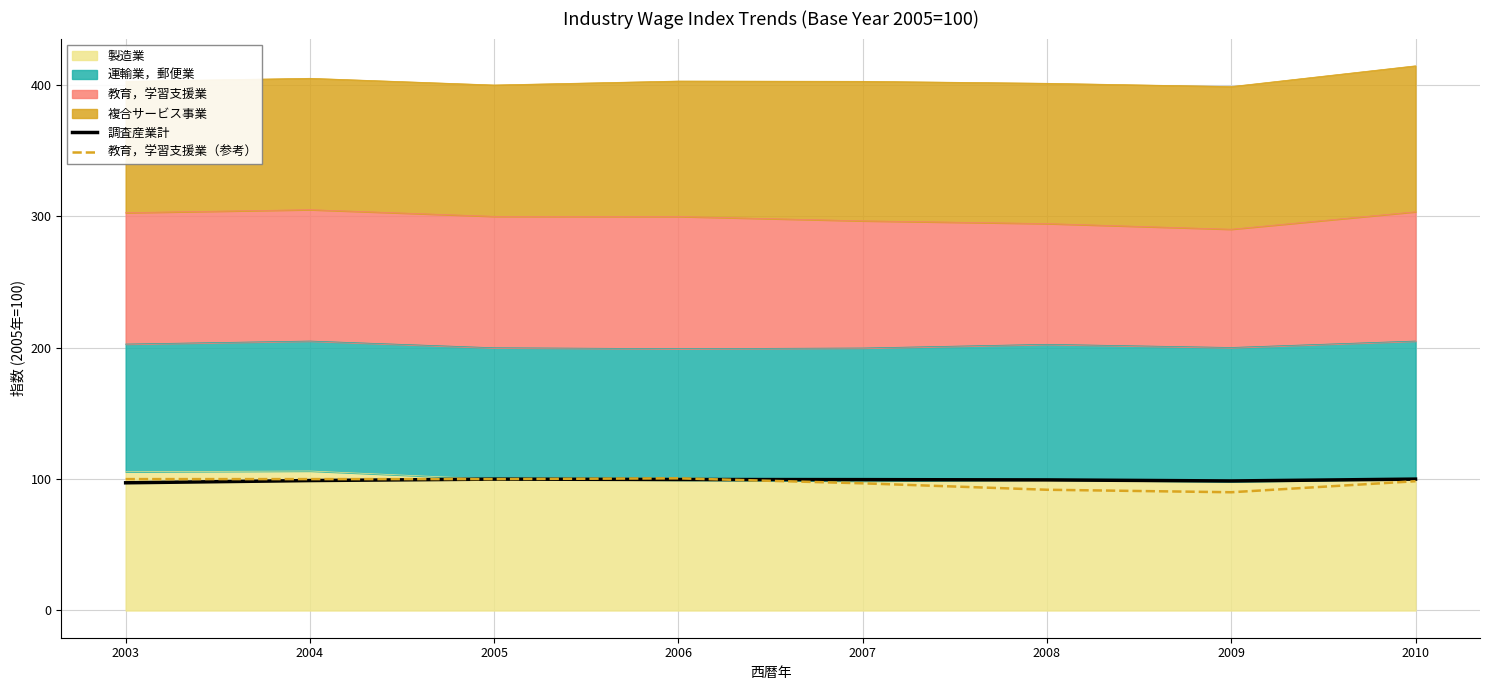

True or false: 教育，学習支援業（参考） has more than 1 interior local peaks.

False